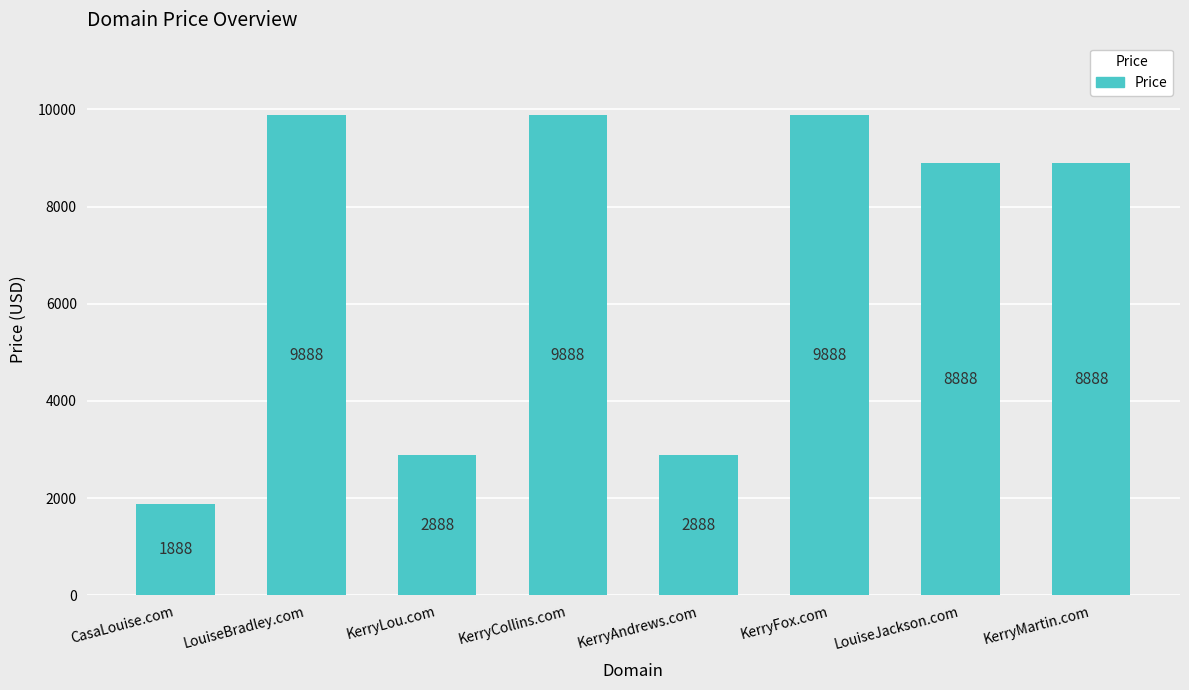

At which label does the data first exceed 8888?

LouiseBradley.com